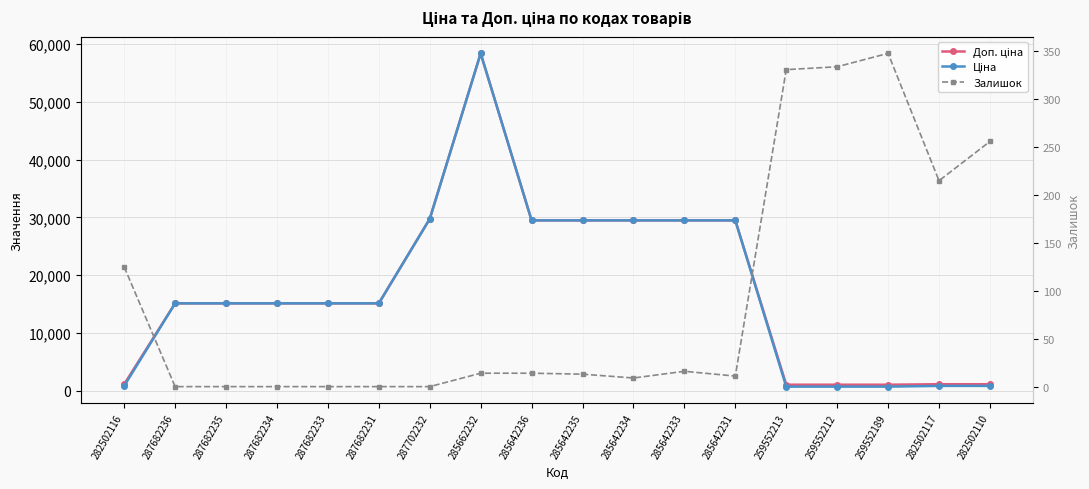

Which label corresponds to the largest value in the chart?

285662232